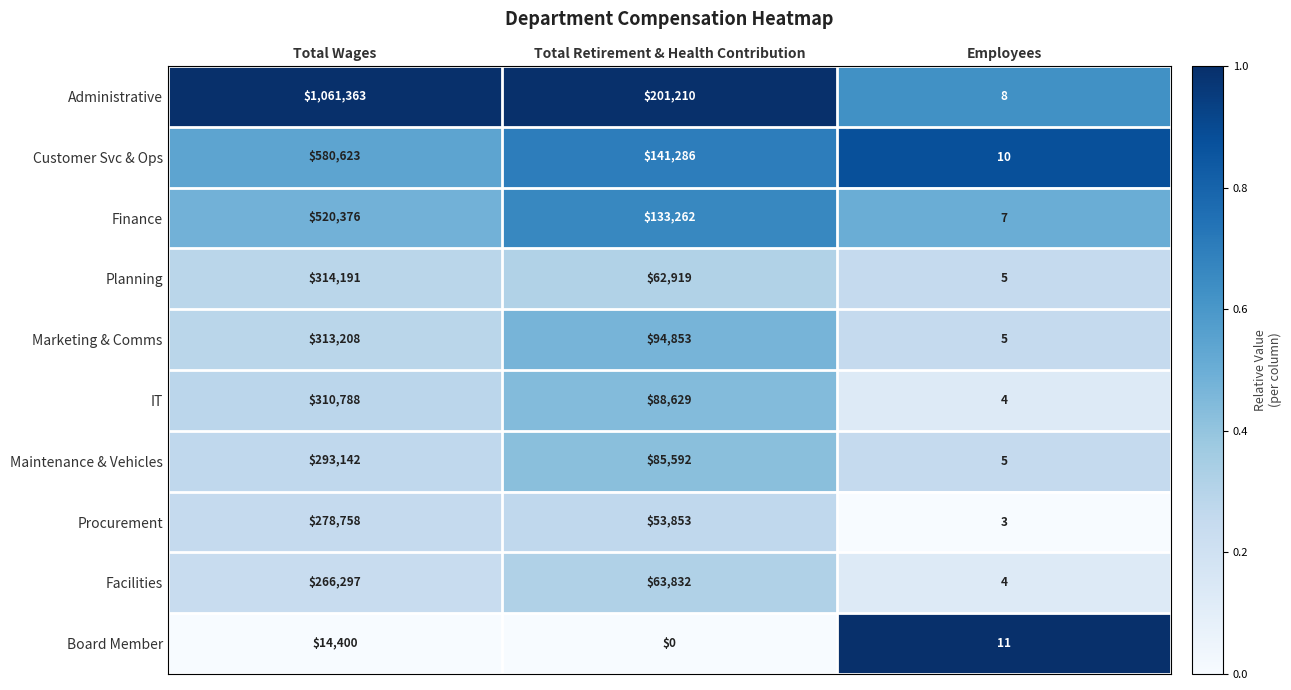

What is the spread (max minus min) of values at Total Wages?

1046963